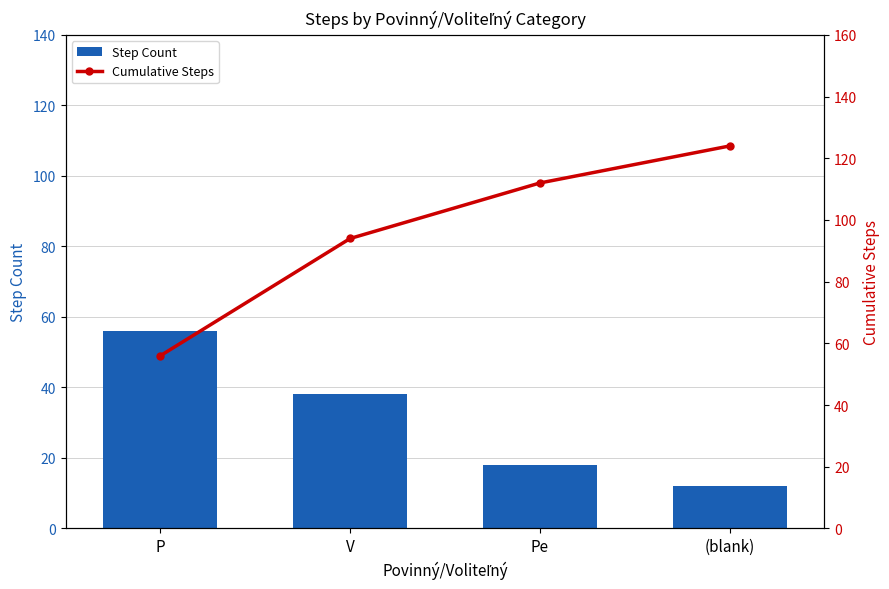

What is the difference between the maximum and second lowest values in the Cumulative Steps series?

30